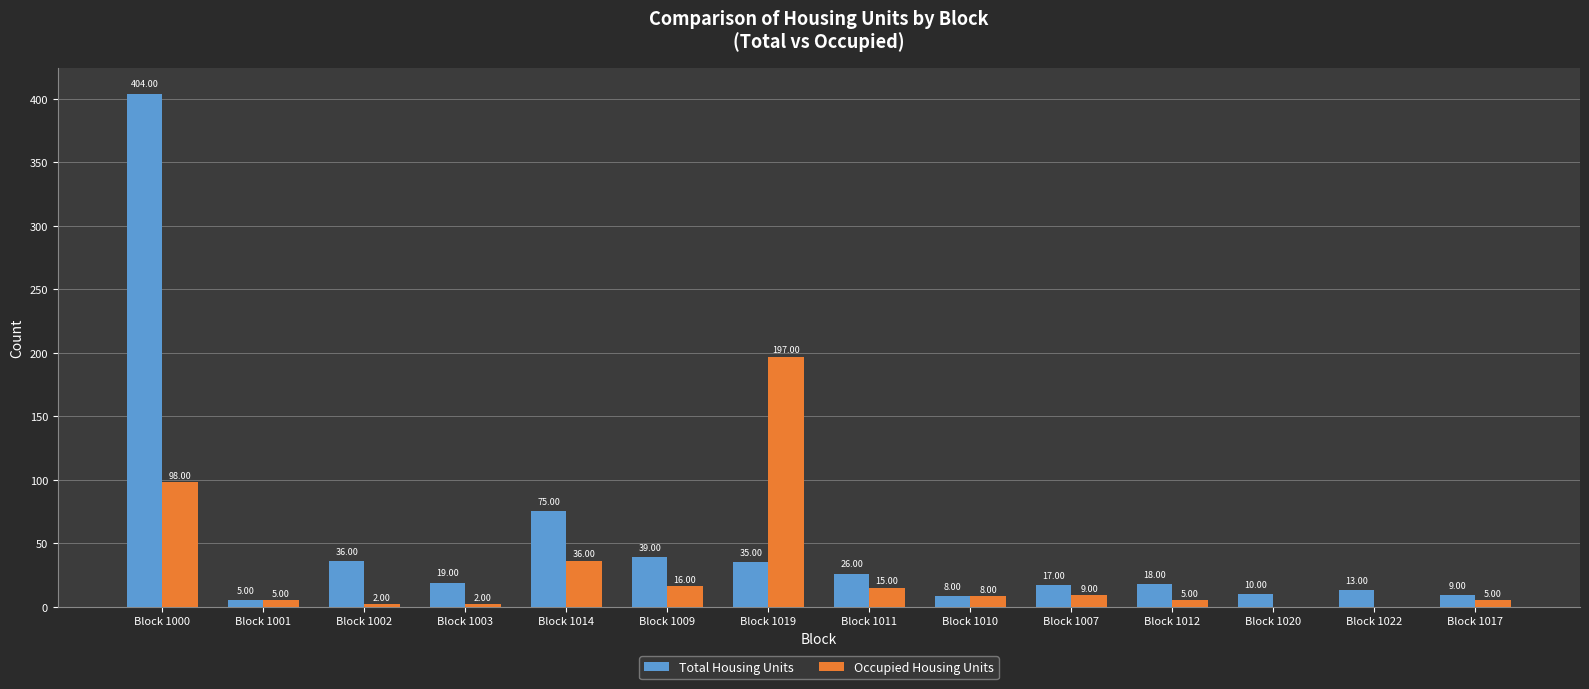

Is the value of Occupied Housing Units at Block 1009 greater than the value of Total Housing Units at Block 1002?

No